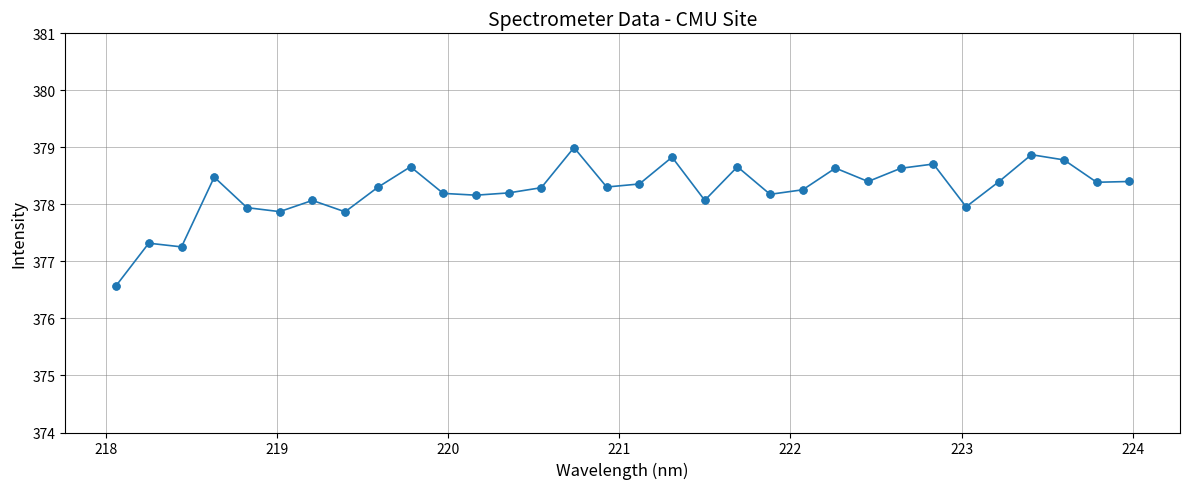

What is the minimum value shown in the chart?

376.6